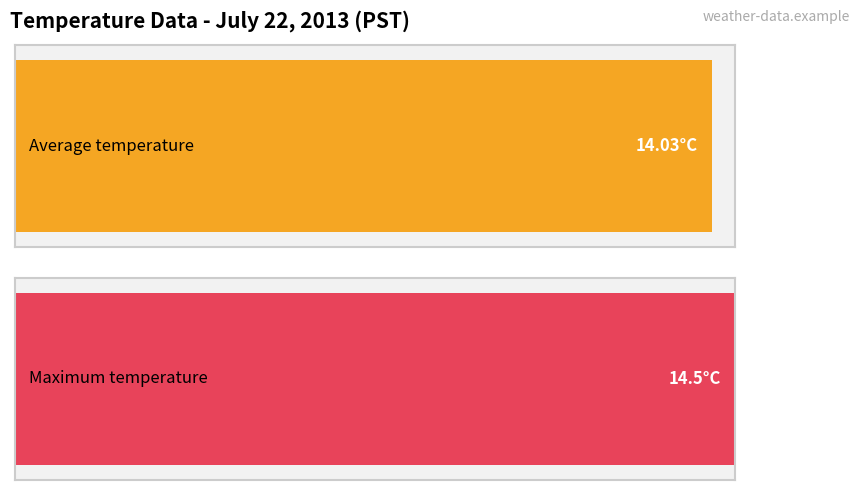

Is it true that Average utilization equals 6.0 at 10?

False